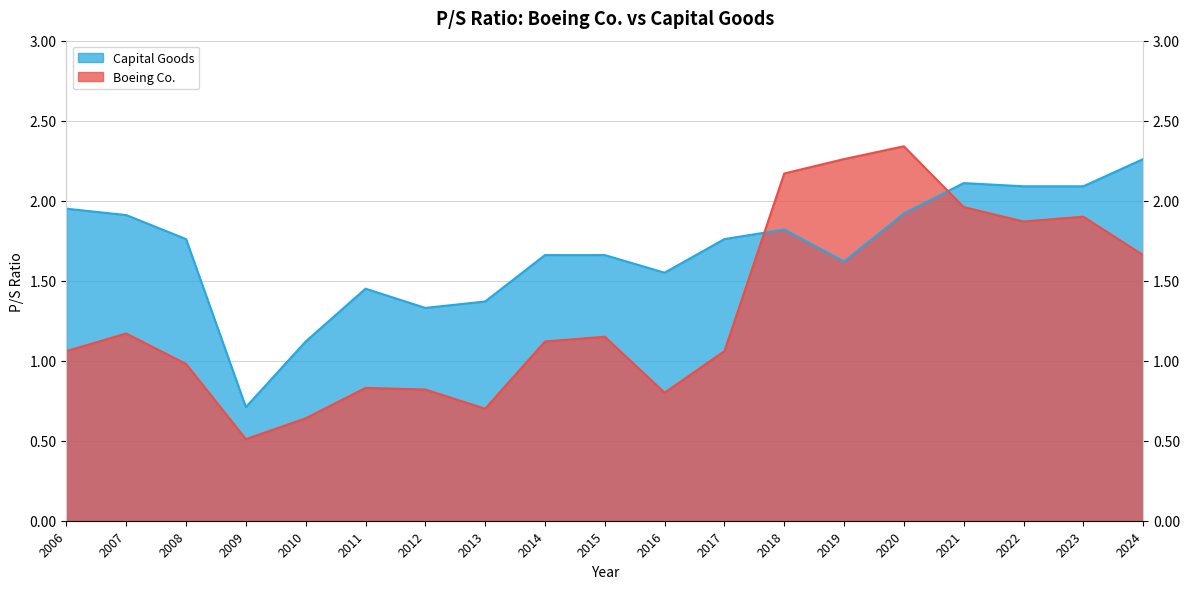

Reading right to left, list all the values displayed in this chart.

Boeing Co.: 2024=1.7	2023=1.9	2022=1.9	2021=2.0	2020=2.3	2019=2.3	2018=2.2	2017=1.1	2016=0.8	2015=1.1	2014=1.1	2013=0.7	2012=0.8	2011=0.8	2010=0.6	2009=0.5	2008=1.0	2007=1.2	2006=1.1
Capital Goods: 2024=2.3	2023=2.1	2022=2.1	2021=2.1	2020=1.9	2019=1.6	2018=1.8	2017=1.8	2016=1.6	2015=1.7	2014=1.7	2013=1.4	2012=1.3	2011=1.4	2010=1.1	2009=0.7	2008=1.8	2007=1.9	2006=1.9